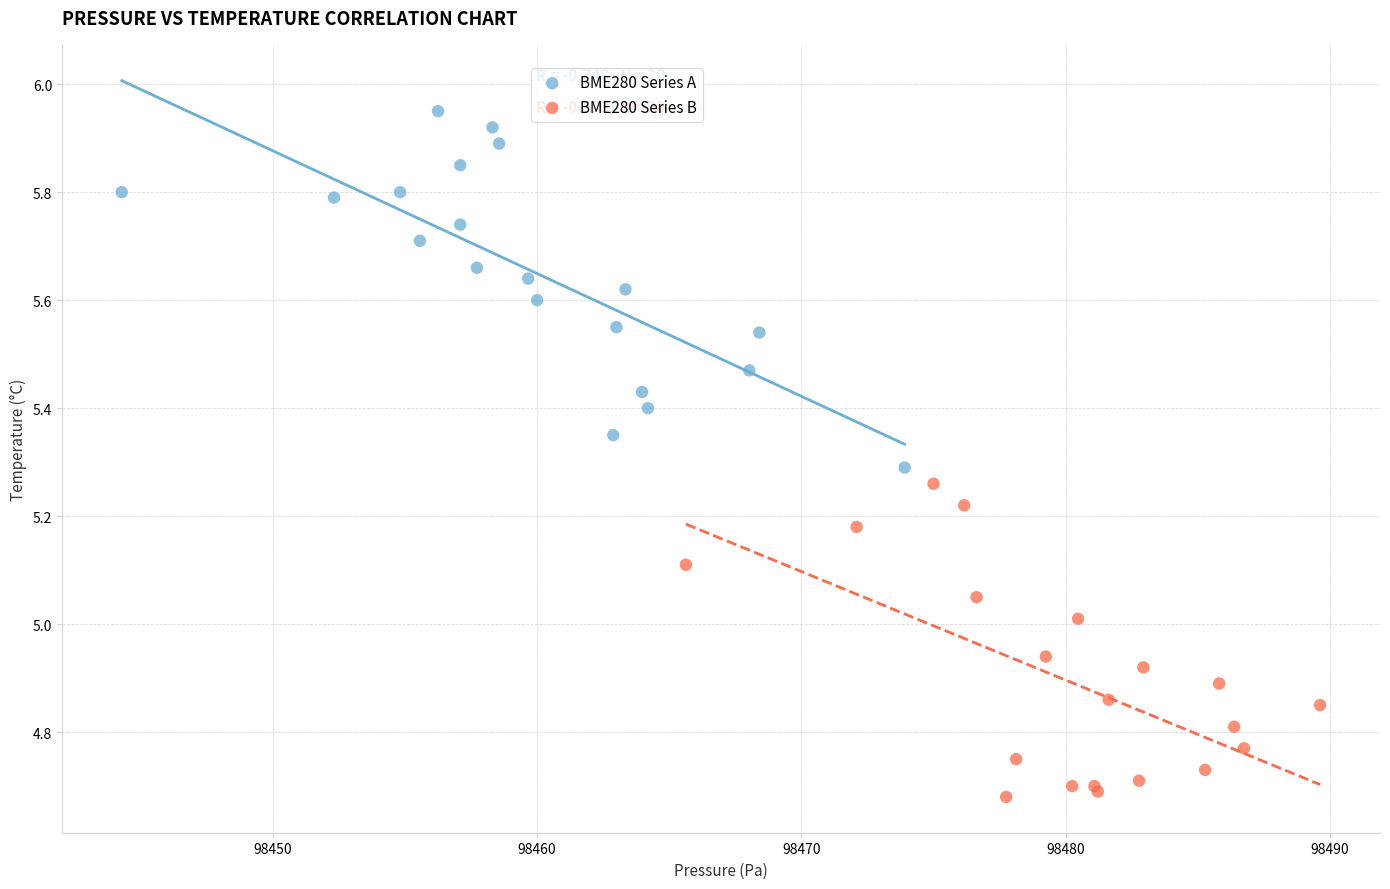

Which series contains the highest Y value?

BME280 Series A